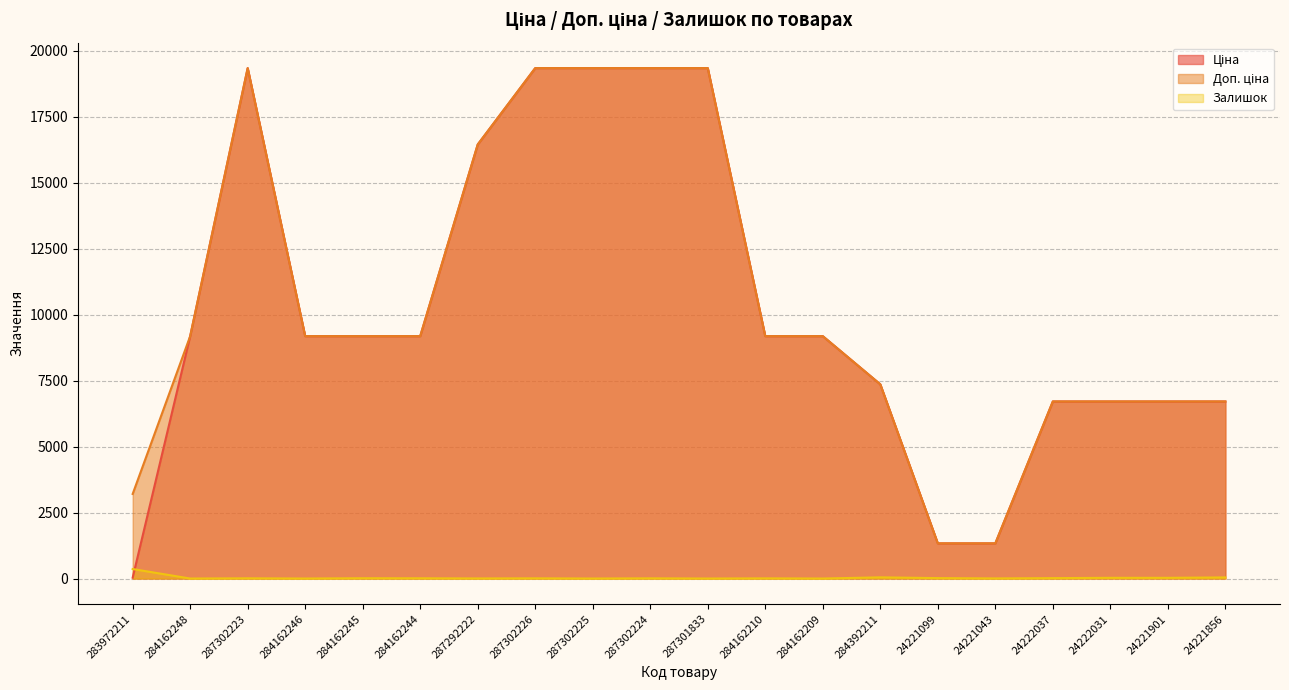

The value of Доп. ціна at 284162210 is 9185.1. True or false?

True